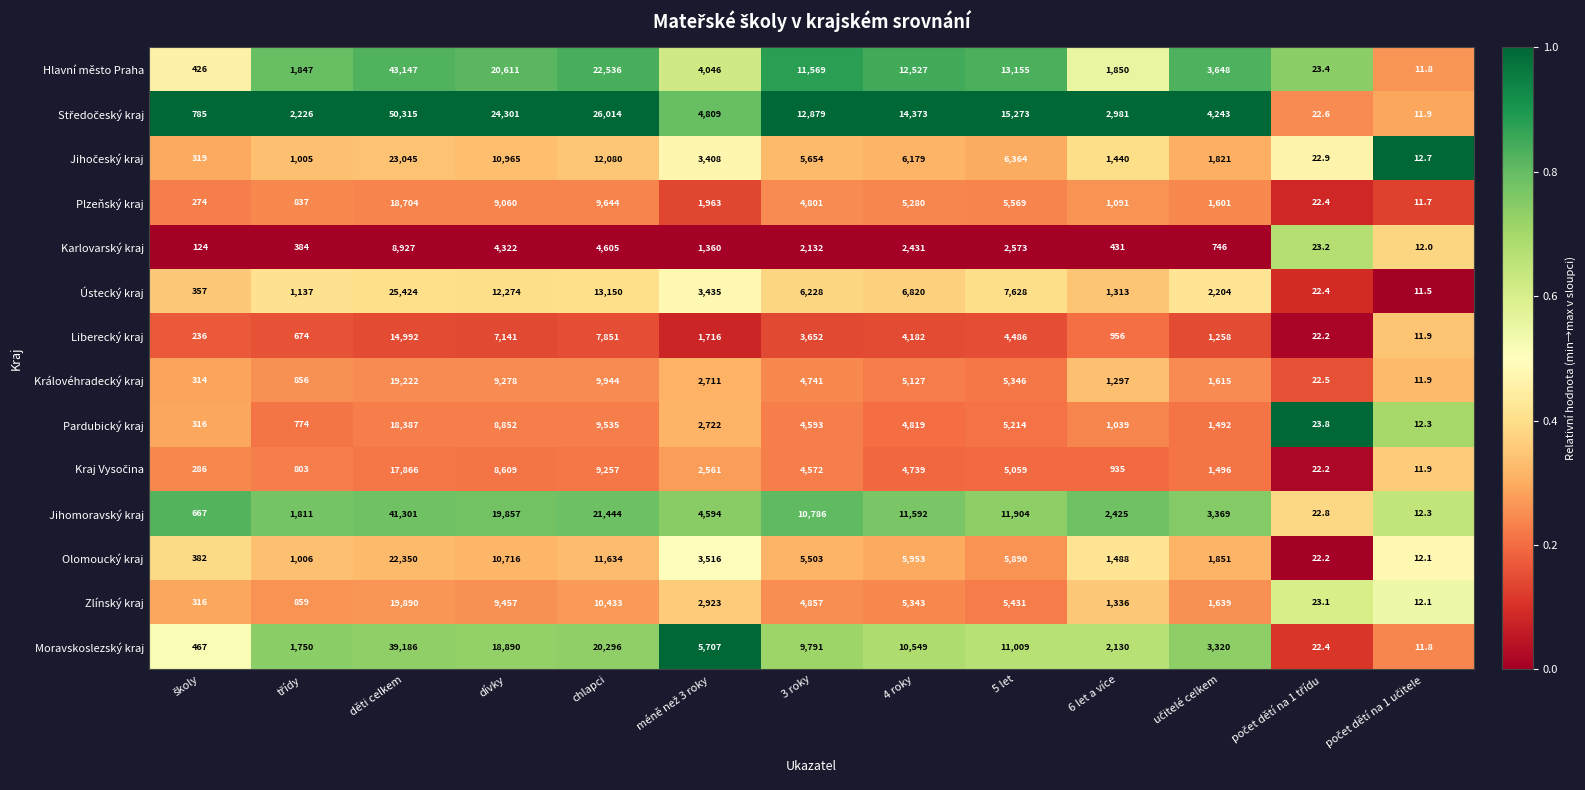

What is the difference between the second highest and minimum values in the Ústecký kraj series?

13138.5